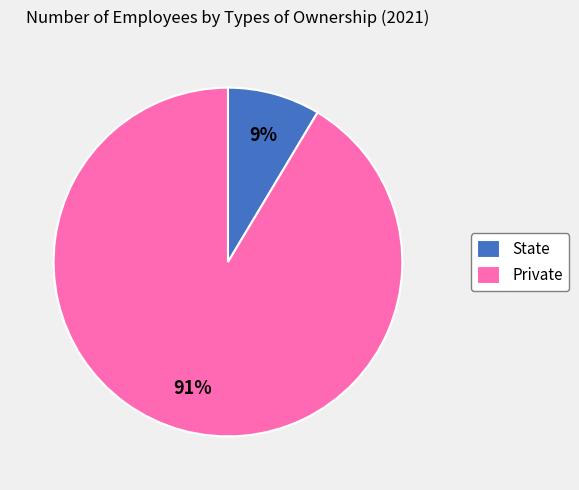

To the nearest percent, what percentage of the pie is State?

9%